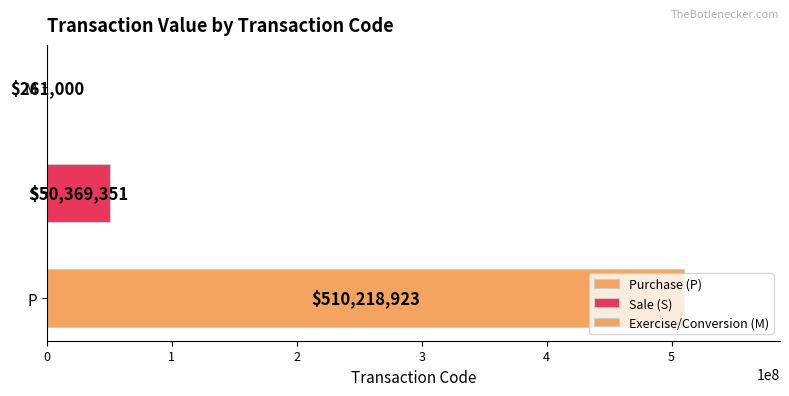

Is it true that the value at S is 50369351?

True